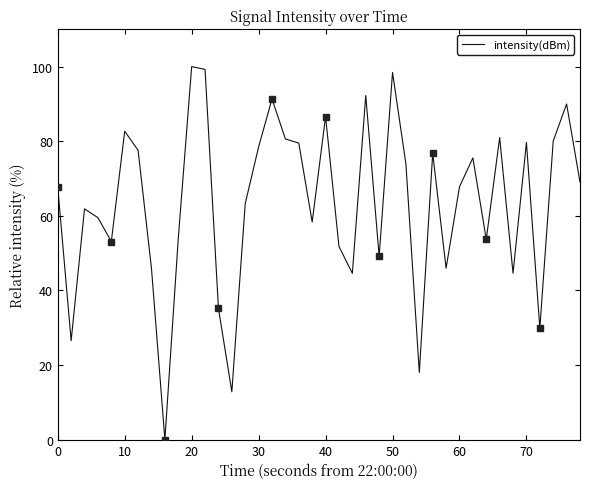

The chart shows a value of 34.7 at 30. True or false?

False